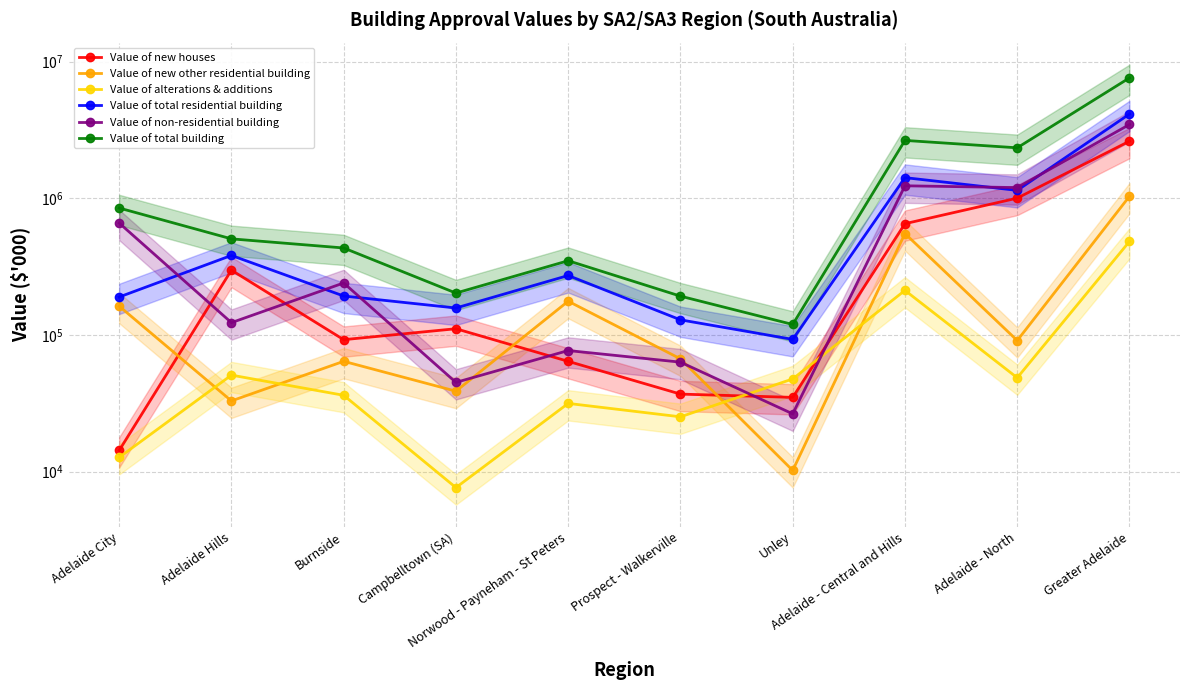

Does the chart display data point markers on the line(s)?

Yes